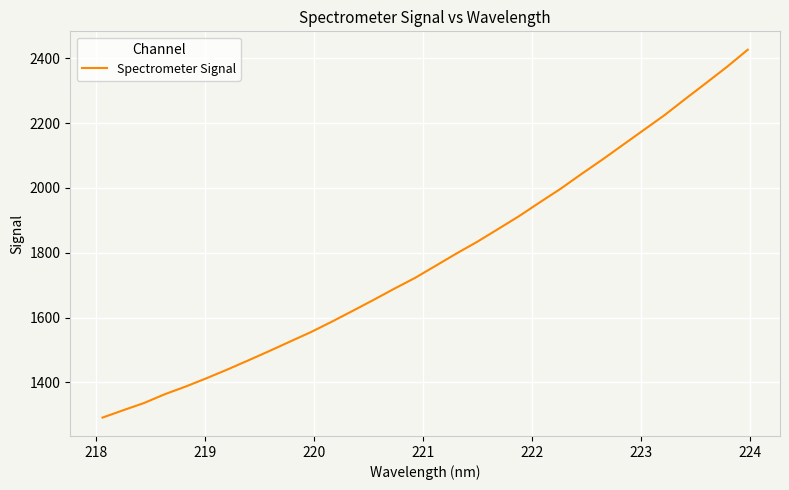

What is the difference between the maximum and minimum values?

1135.4